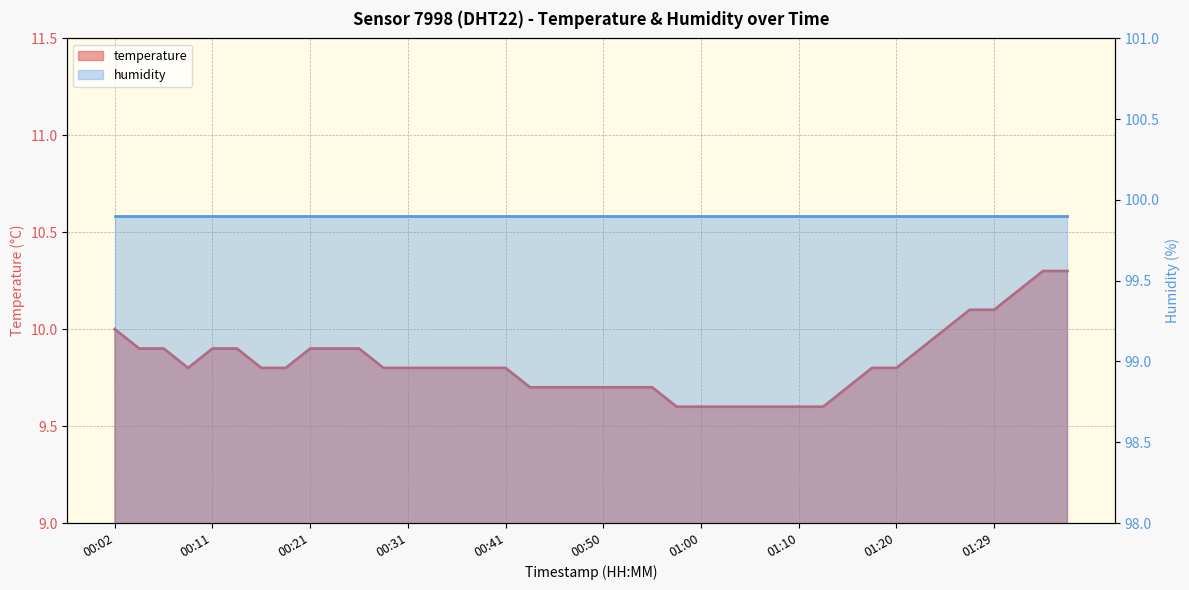

List the labels in order of value, smallest first.

00:58, 01:00, 01:03, 01:05, 01:07, 01:10, 01:12, 00:43, 00:46, 00:48, 00:50, 00:53, 00:55, 01:15, 00:09, 00:16, 00:19, 00:29, 00:31, 00:33, 00:36, 00:38, 00:41, 01:17, 01:20, 00:04, 00:07, 00:11, 00:14, 00:21, 00:24, 00:26, 01:22, 00:02, 01:24, 01:27, 01:29, 01:32, 01:34, 01:37